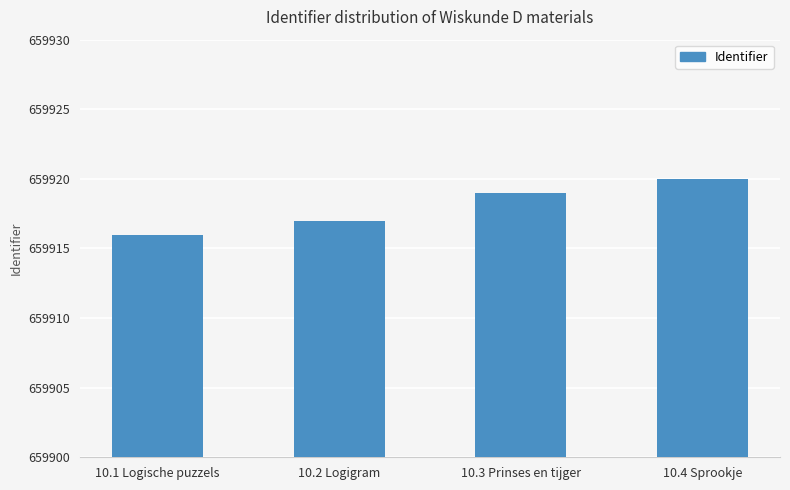

What is the label of the 1st bar from the right?

10.4 Sprookje